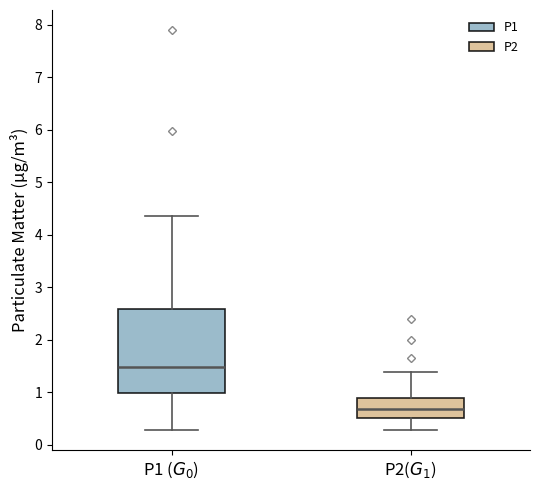

Which box has the lowest median line?

P2($G_1$)